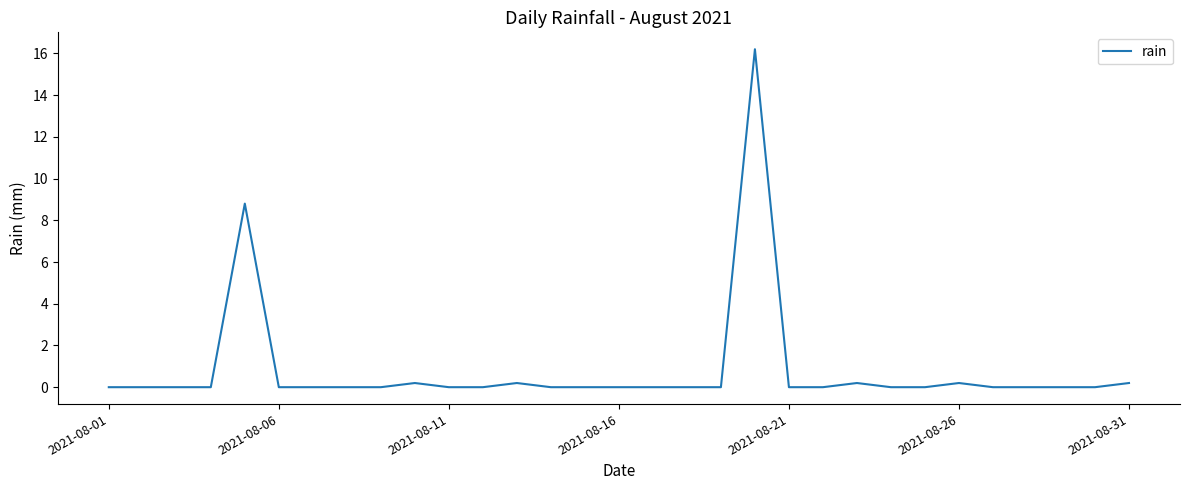

True or false: the data has more than 1 interior local peaks.

True